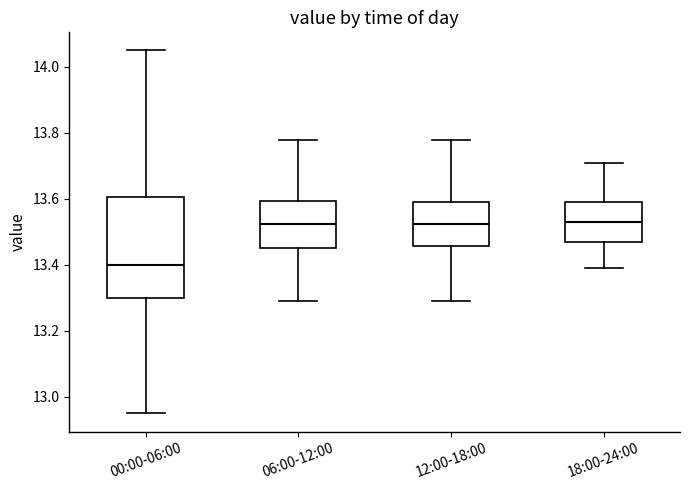

Comparing the boxes themselves (not the whiskers), which one is the tallest?

00:00-06:00